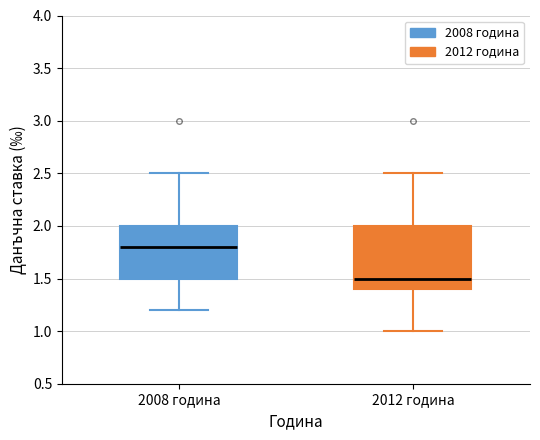

Reading left to right, read every box against the y-axis: the position of its median line, the range the box covers, and the ends of its whiskers. The values are not printed on the chart, so give them approximately, as read against the axis.

2008 година: median 1.8, box 1.5 to 2.0, whiskers 1.2 to 2.5
2012 година: median 1.5, box 1.4 to 2.0, whiskers 1.0 to 2.5